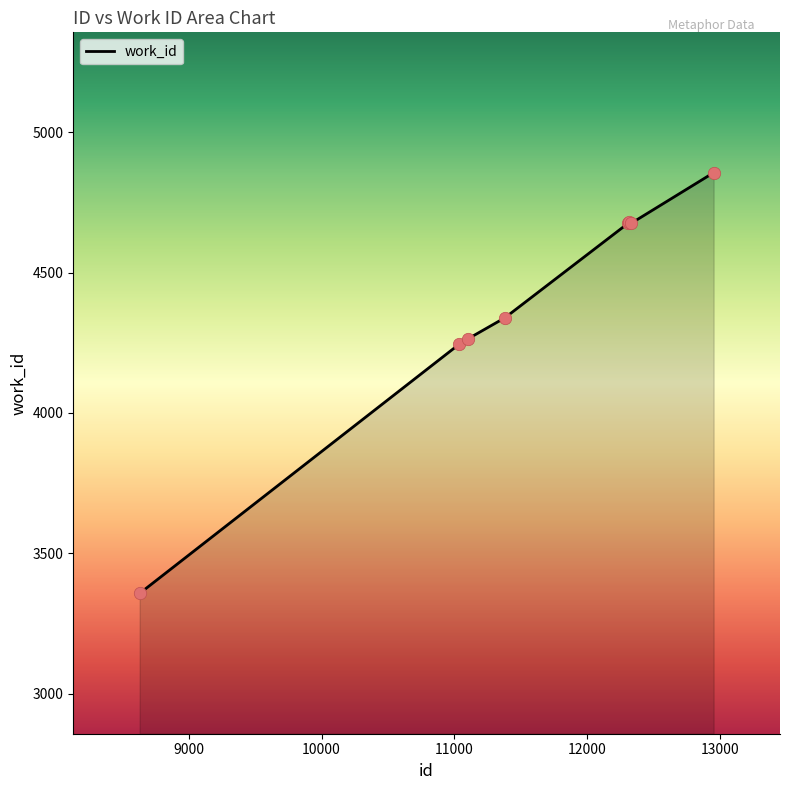

What is the smallest value displayed?

3357